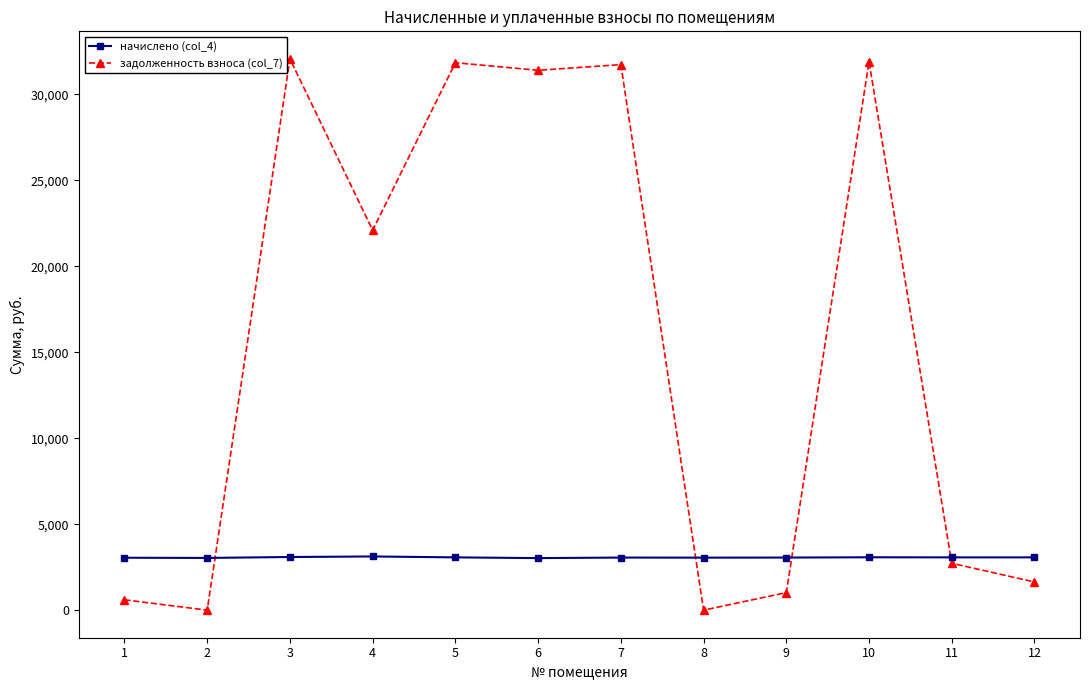

What is the highest value of the начислено (col_4) series?

3122.2